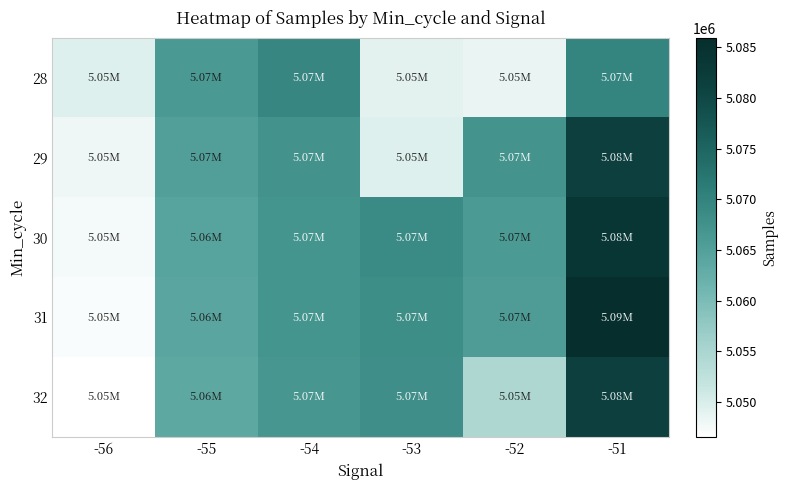

Between -51 and -54, which is larger?

-51